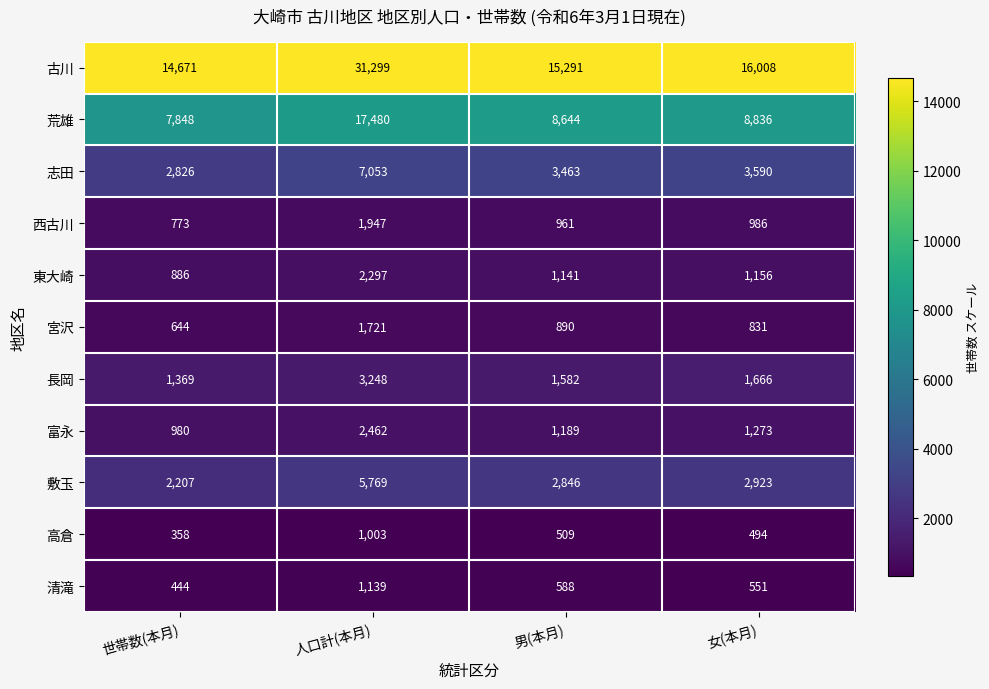

What is the difference between the highest and lowest values at 女(本月)?

15514